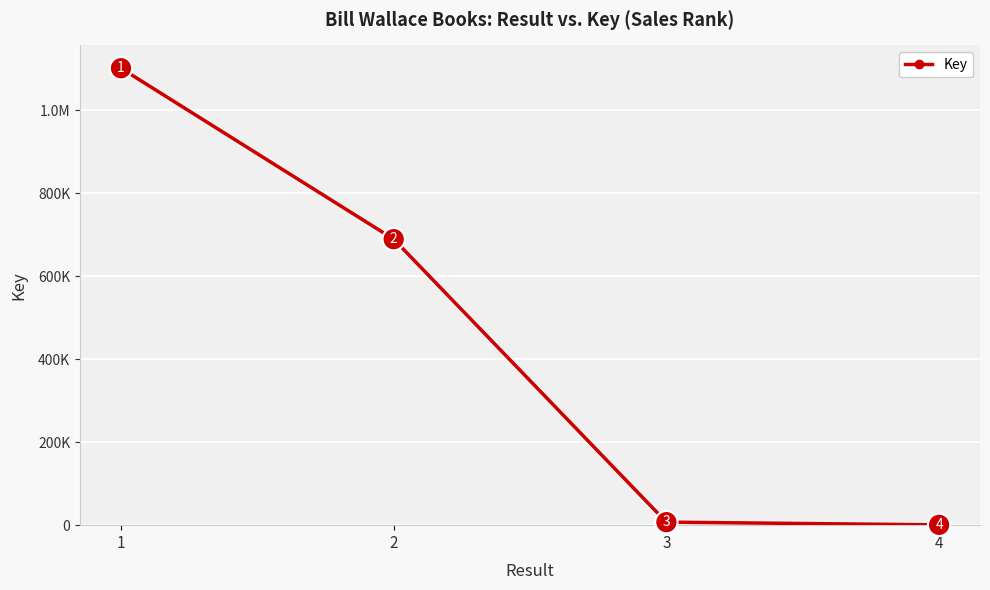

Is this an area chart (filled region under the line)?

No